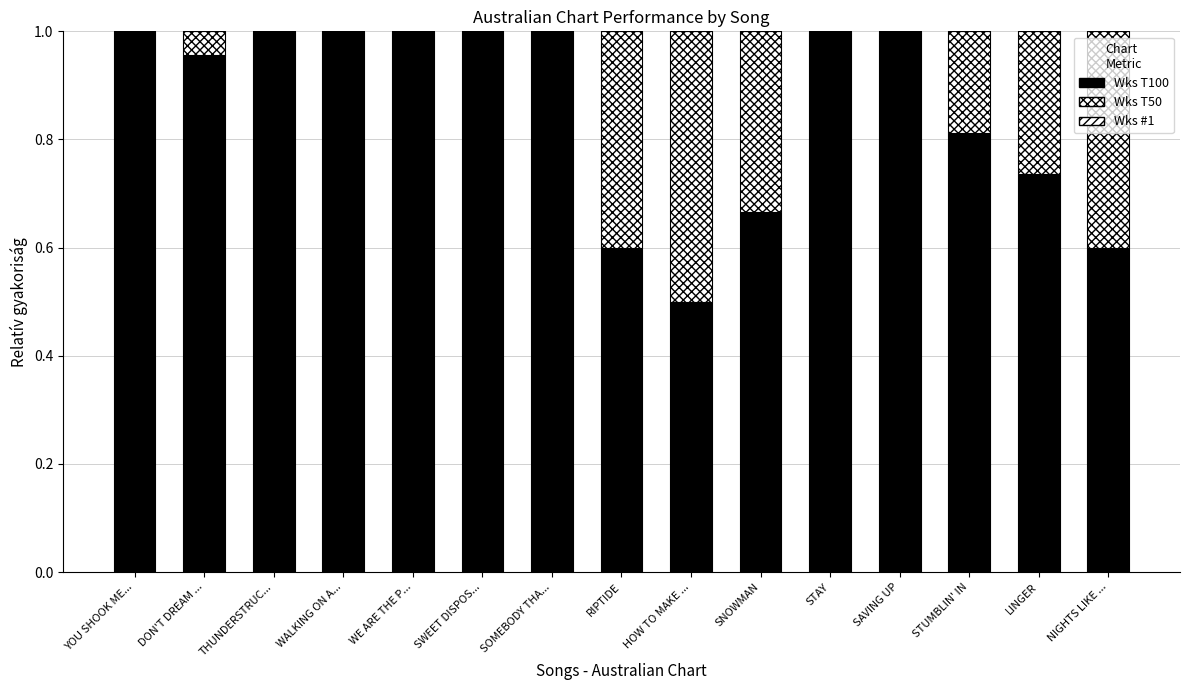

Does the chart contain stacked bars?

Yes